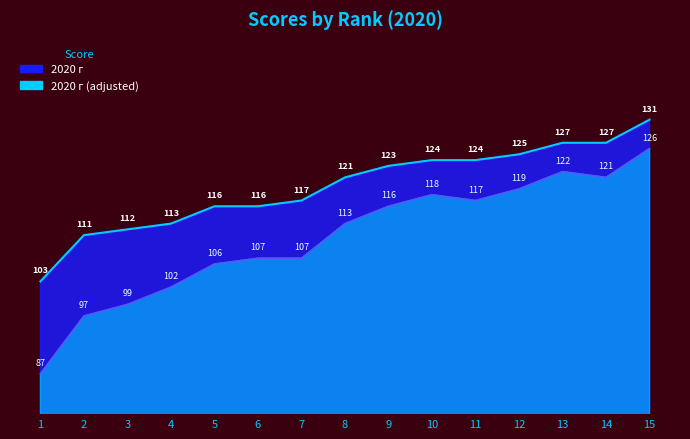

Read the value at 9.

123